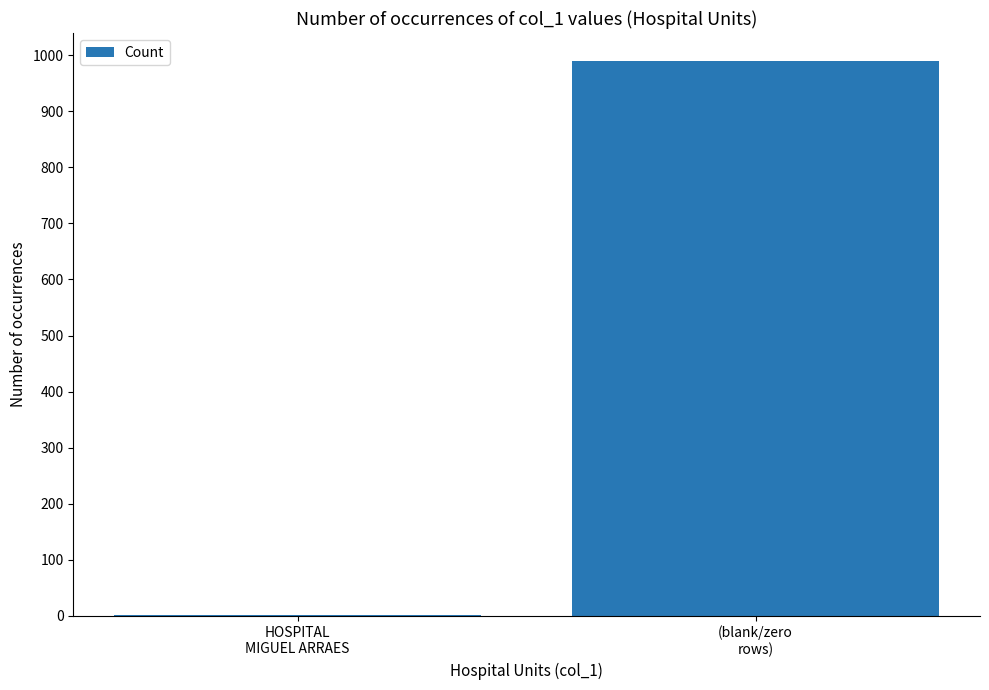

What is the maximum value shown in the chart?

990